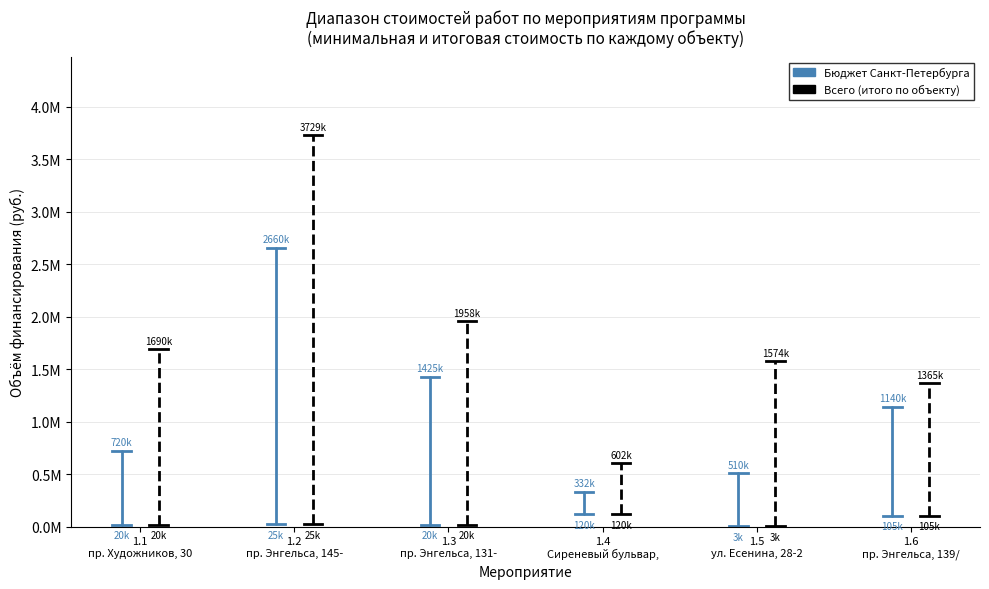

At which category is the sum across all series the highest?

1.2
пр. Энгельса, 145-